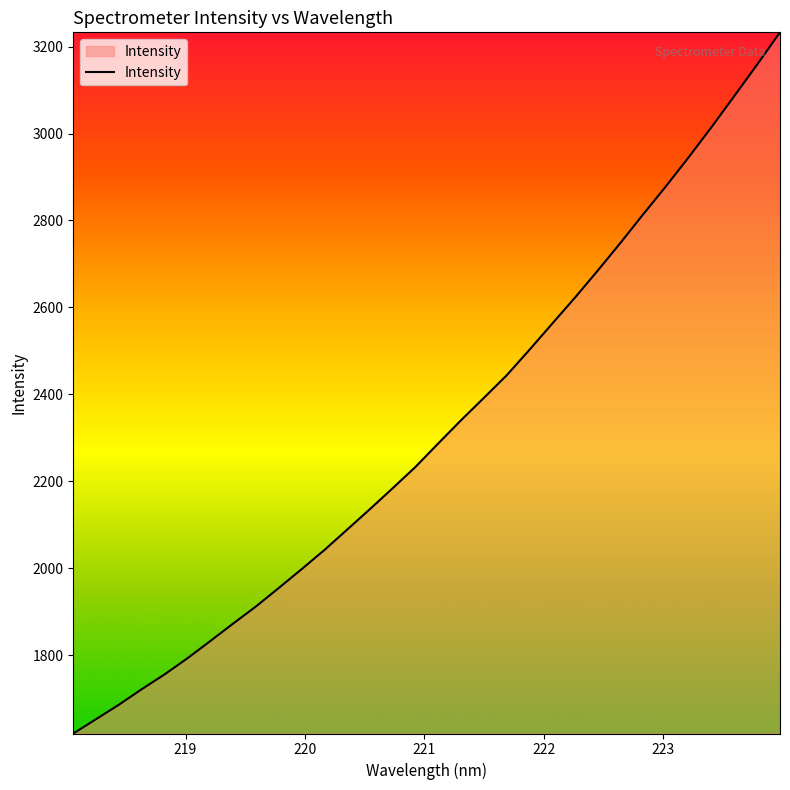

What is the difference between the maximum and minimum values?

1612.6